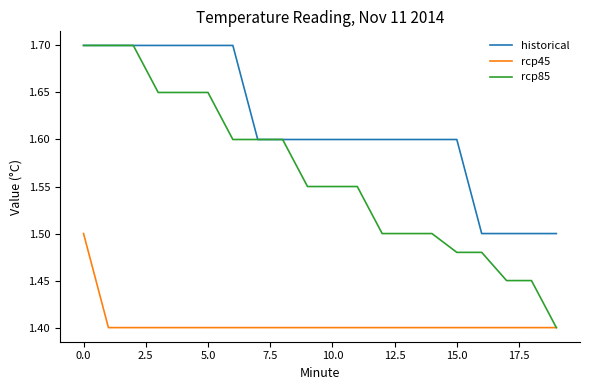

What is the maximum value for rcp85?

1.7